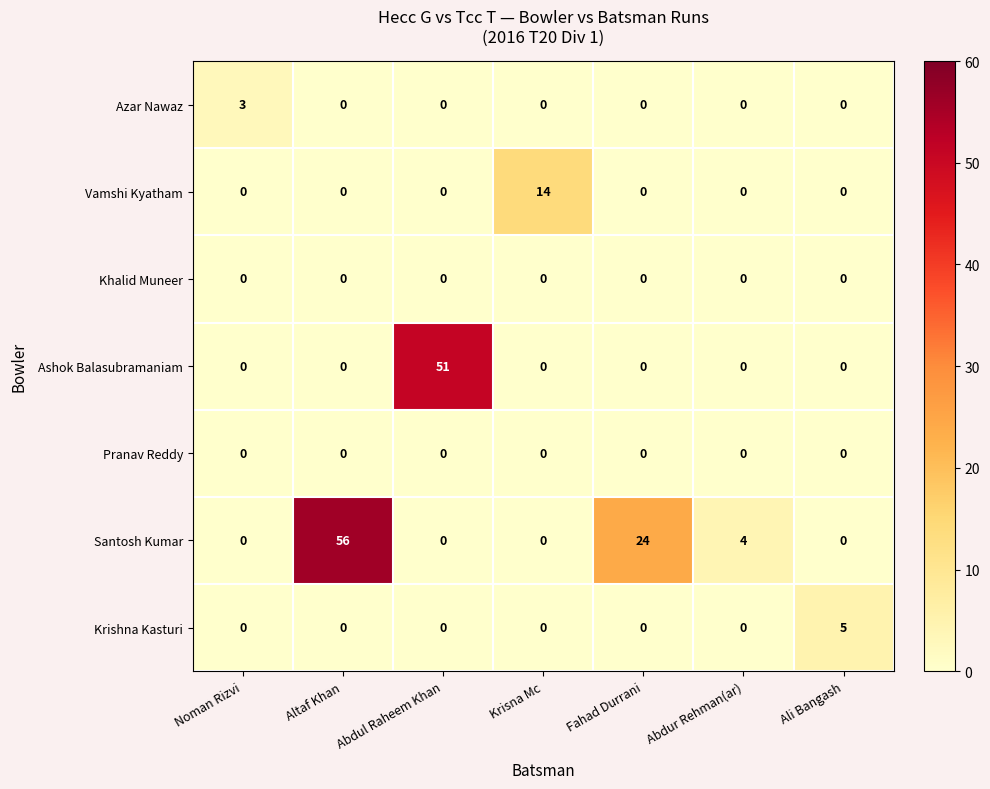

What is the difference between the highest and lowest values at Krisna Mc?

14